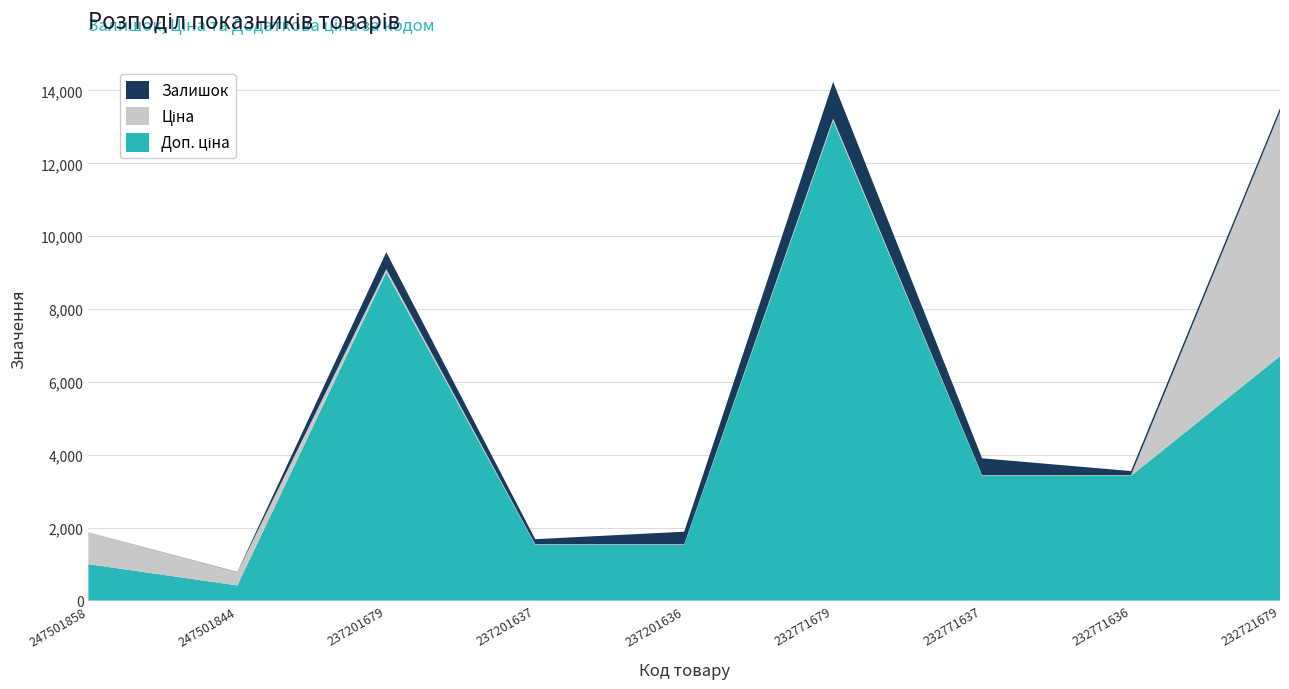

Reading left to right, list all the values displayed in this chart.

Залишок: 2.0	7.0	465.0	138.0	344.0	1008.0	465.0	114.0	101.0
Ціна: 872.0	362.5	90.1	15.3	15.3	58.5	15.2	15.2	6705.7
Доп. ціна: 999.3	415.0	9007.0	1531.0	1531.0	13171.5	3425.0	3425.0	6705.7